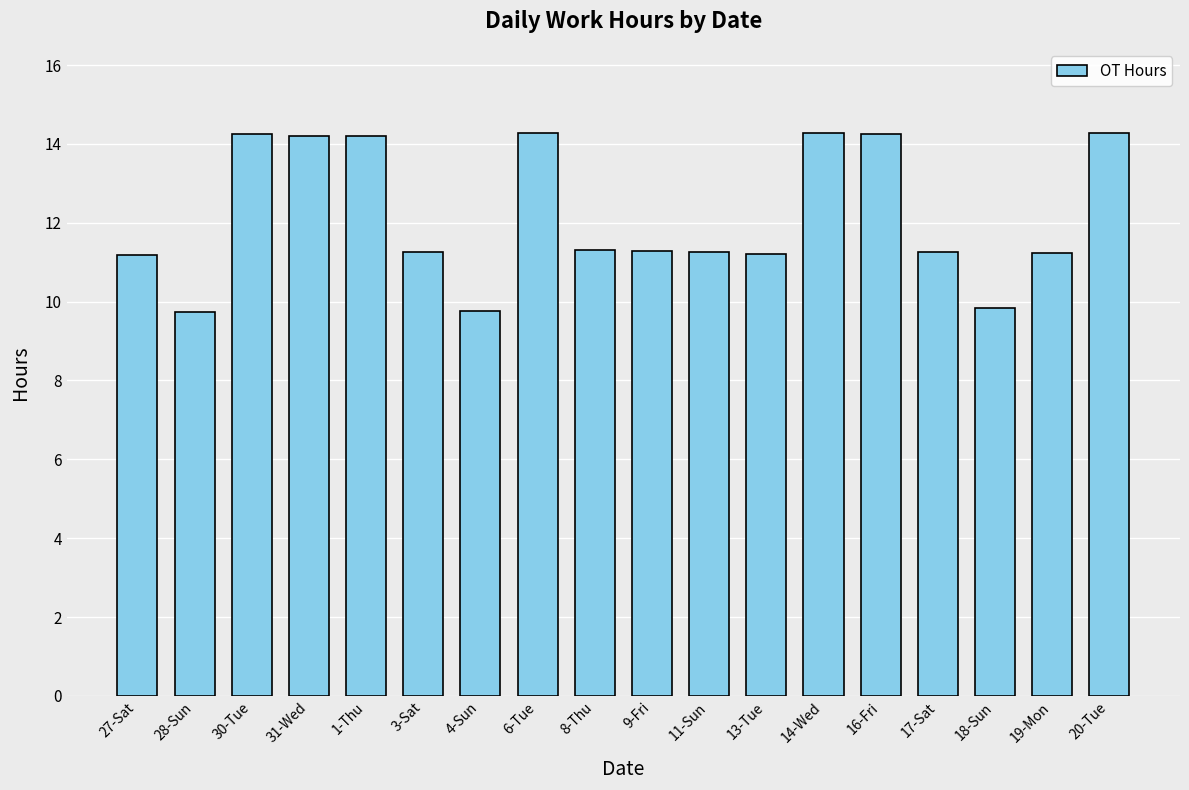

Are the bars horizontal?

No